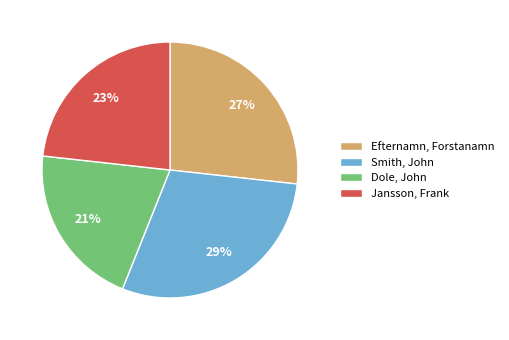

Rank the categories by value from lowest to highest.

Dole, John, Jansson, Frank, Efternamn, Forstanamn, Smith, John